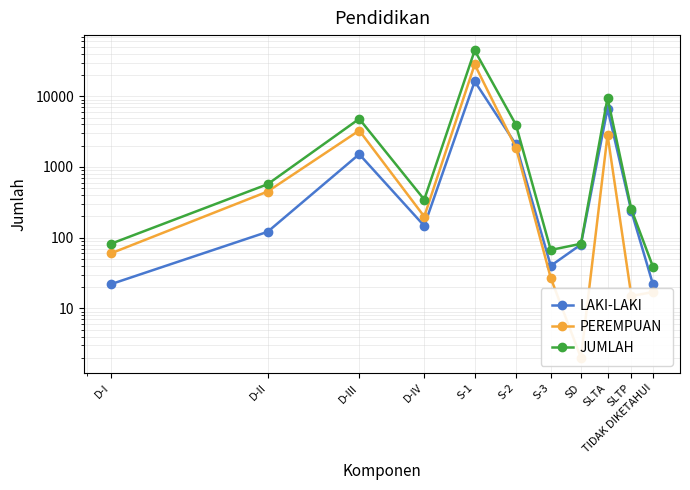

Reading left to right, extract all data points from this chart.

LAKI-LAKI: 22	121	1517	147	16250	2082	40	80	6677	237	22
PEREMPUAN: 60	449	3279	199	28174	1884	27	2	2834	15	17
JUMLAH: 82	570	4796	346	44424	3966	67	82	9511	252	39